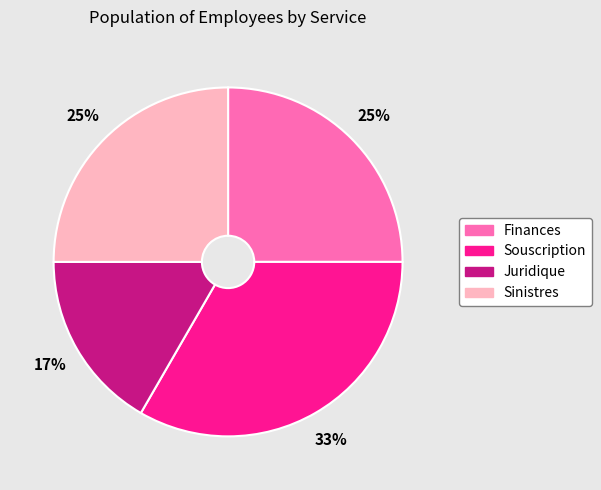

Is there a majority slice in this chart?

No